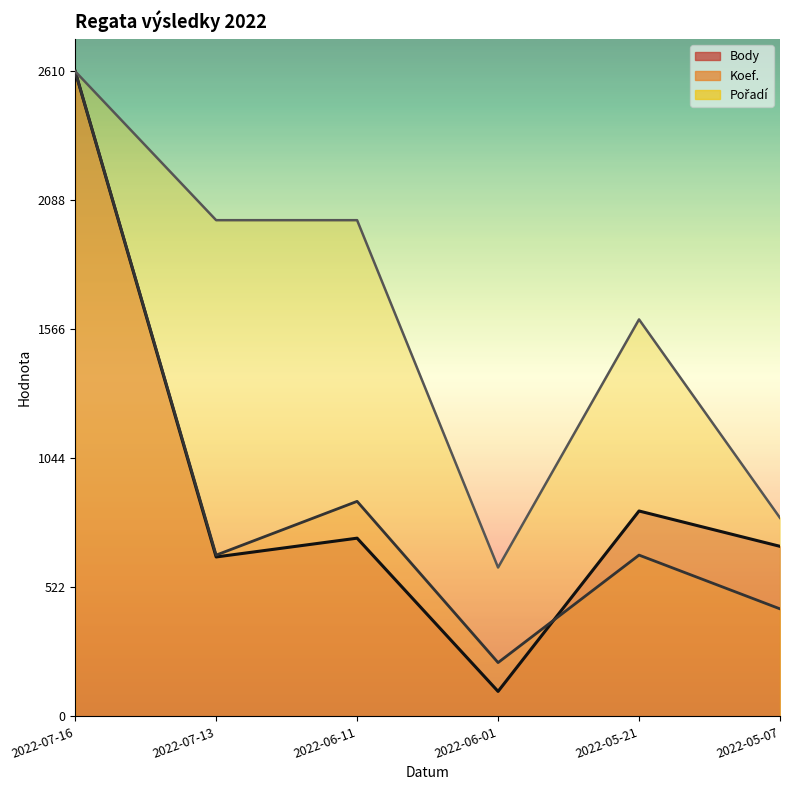

Reading left to right, what are all the values shown in this chart?

Body: 2022-07-16=2610.0	2022-07-13=645.0	2022-06-11=721.0	2022-06-01=101.0	2022-05-21=831.0	2022-05-07=688.0
Koef.: 2022-07-16=2610.0	2022-07-13=652.5	2022-06-11=870.0	2022-06-01=217.5	2022-05-21=652.5	2022-05-07=435.0
Pořadí: 2022-07-16=2610.0	2022-07-13=2007.7	2022-06-11=2007.7	2022-06-01=602.3	2022-05-21=1606.2	2022-05-07=803.1